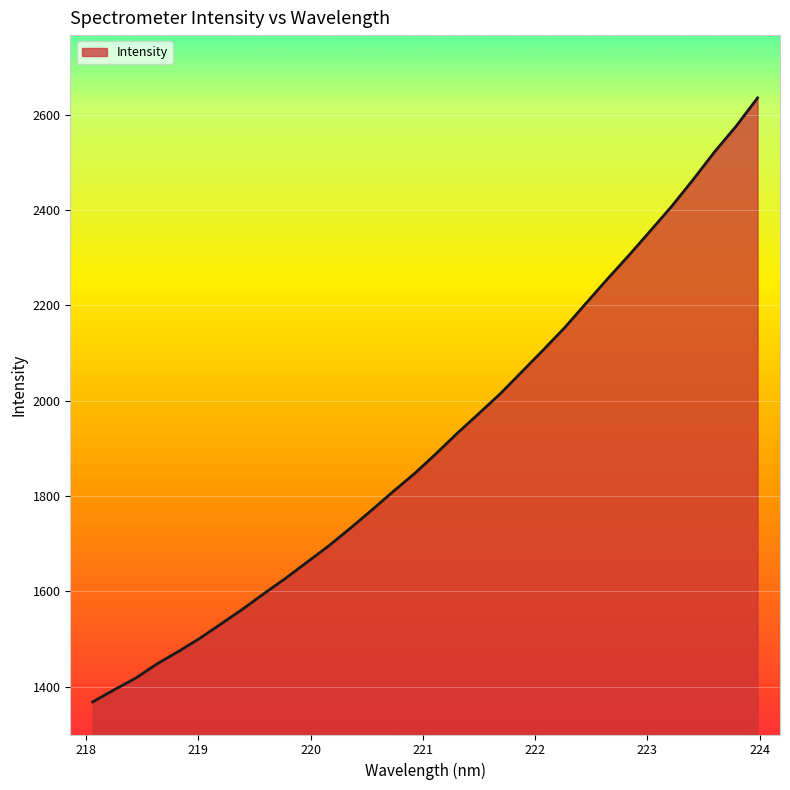

What is the smallest value displayed?

1368.1